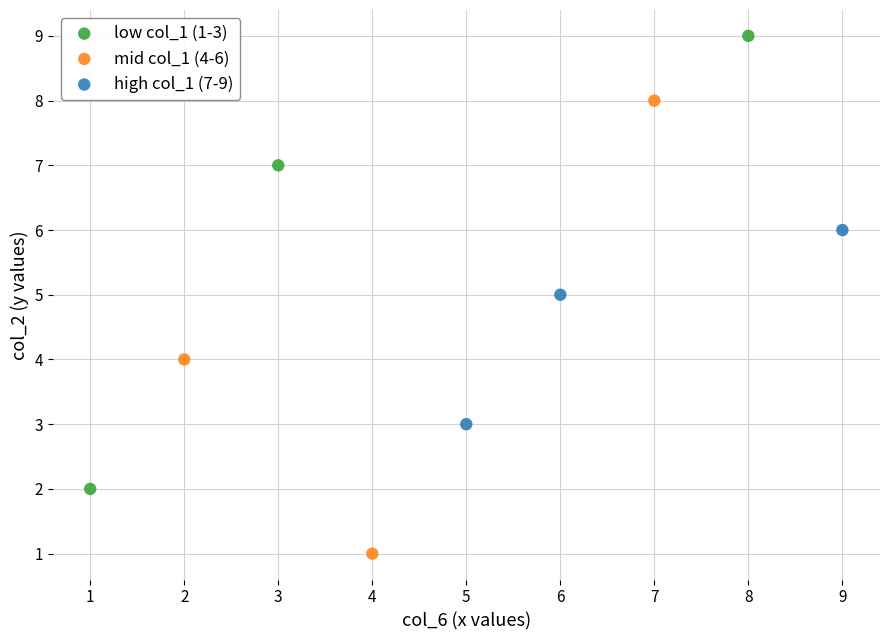

Which series contains the lowest Y value?

mid col_1 (4-6)